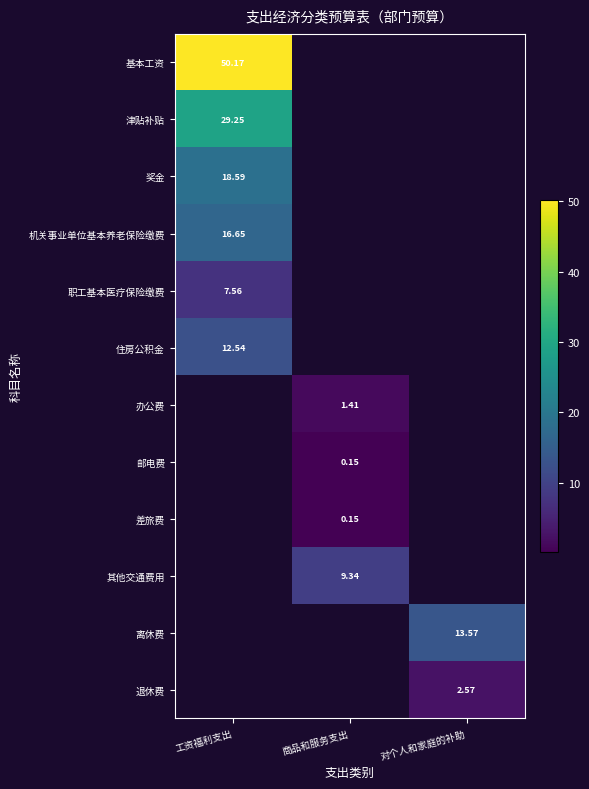

Is the value of 职工基本医疗保险缴费 at 工资福利支出 greater than the value of 津贴补贴 at 工资福利支出?

No